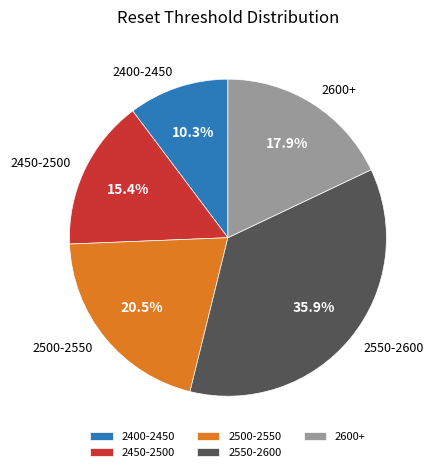

What percentage is NOT represented by 2600+?

82.1%